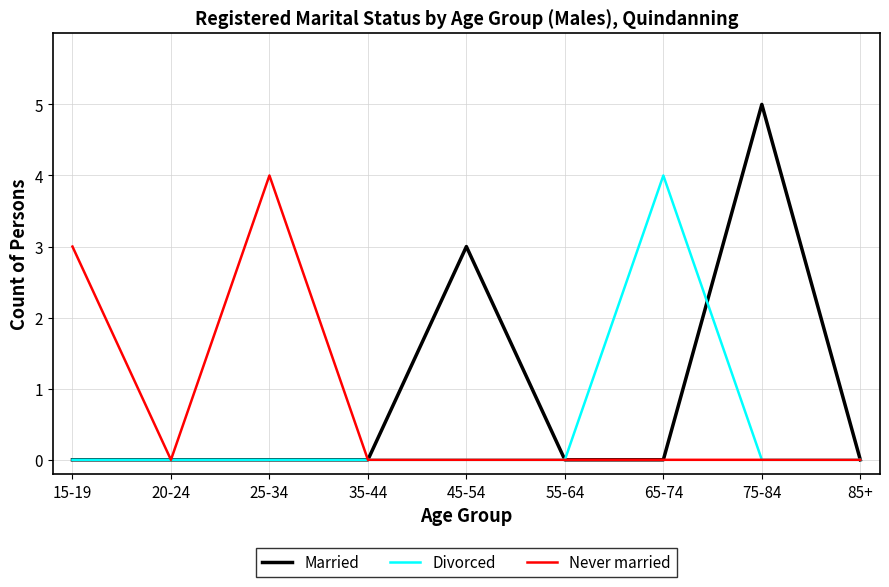

How many lines are shown in the chart?

3